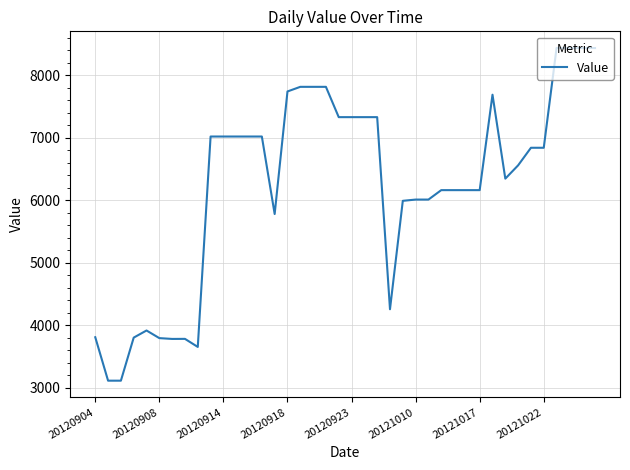

What is the difference between the maximum and minimum values?

5324